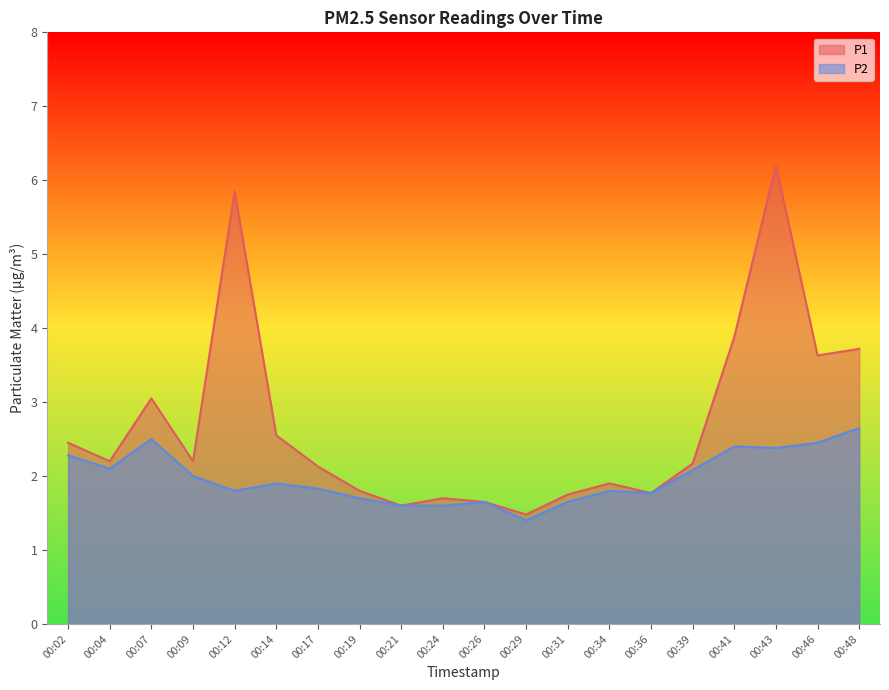

At which label does P1 reach its minimum?

00:29